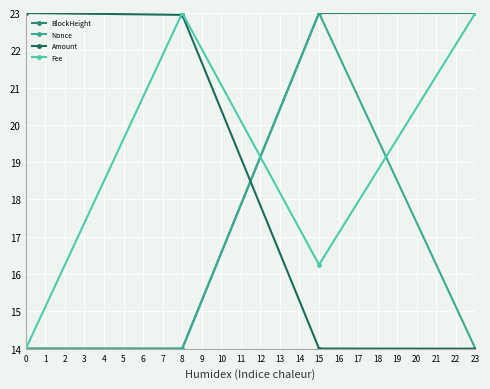

What is the minimum value shown in the chart?

14.0